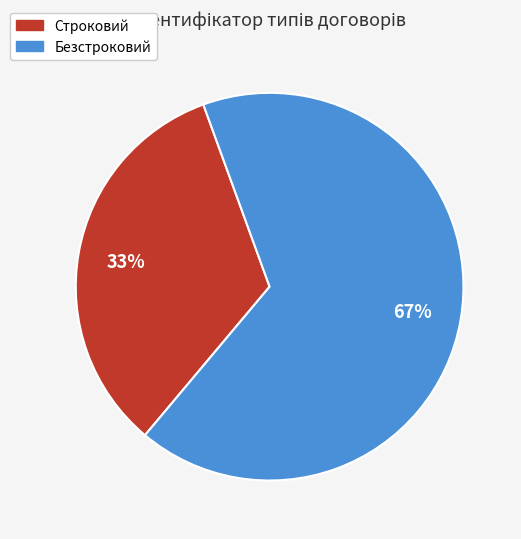

To the nearest percent, what portion does Строковий represent?

33%